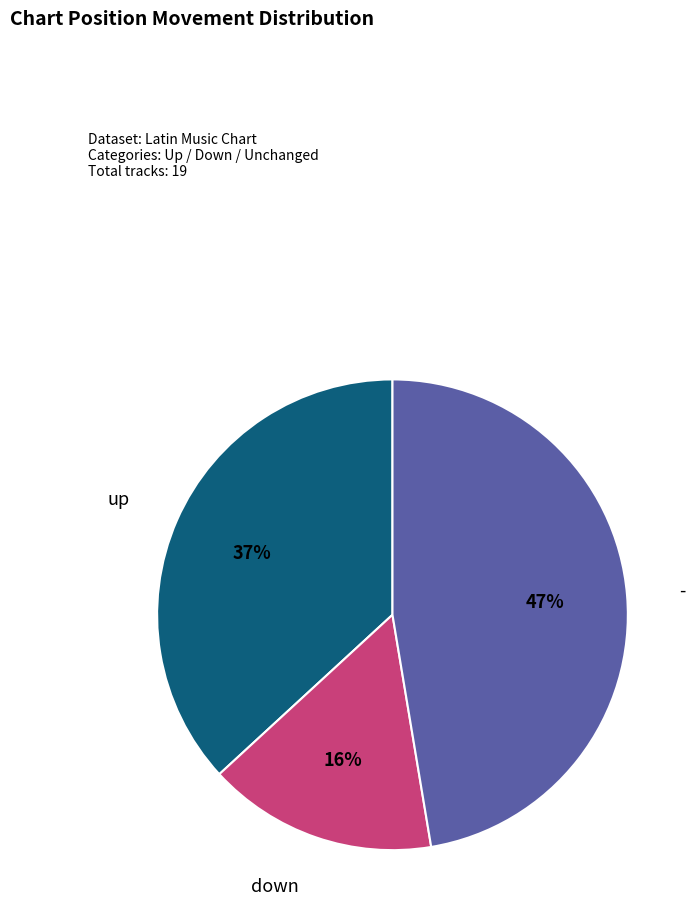

To the nearest percent, what is the average slice percentage?

33%